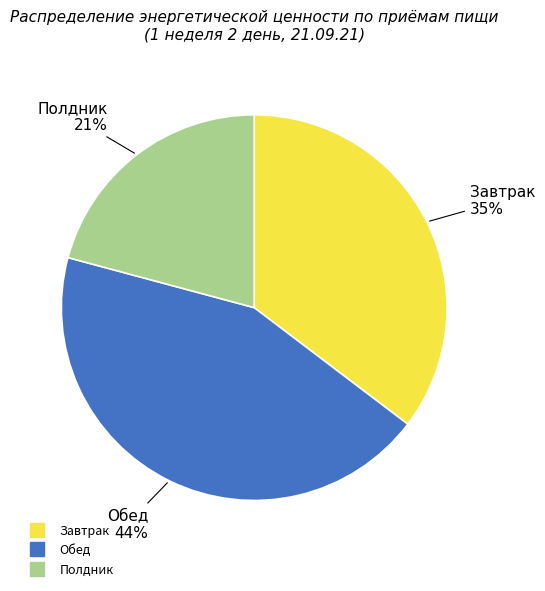

Count the number of slices in the pie.

3